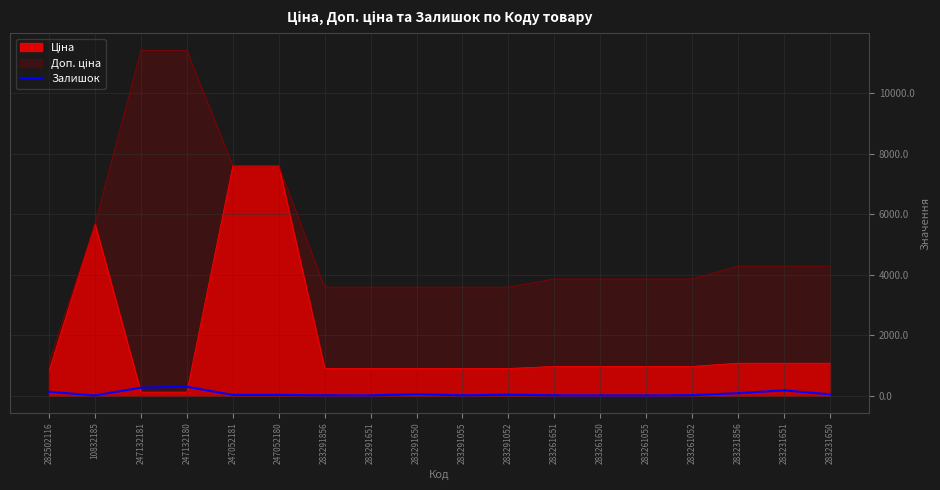

Reading right to left, extract all data points from this chart.

40	172	78	13	4	6	9	27	9	43	7	9	21	20	290	260	3	125